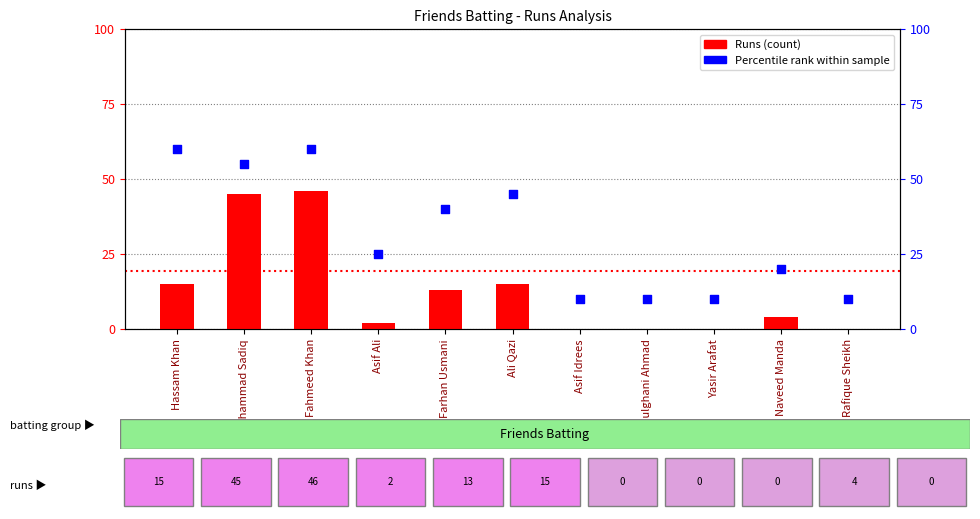

Which series reaches the maximum Y coordinate?

Percentile rank